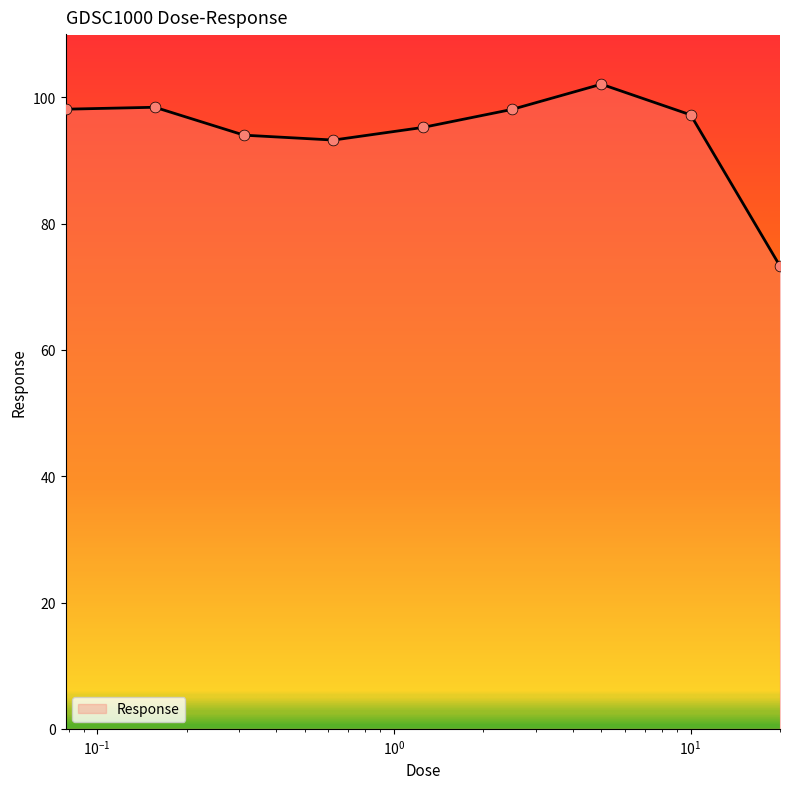

What is the difference between the maximum and minimum values?

28.8